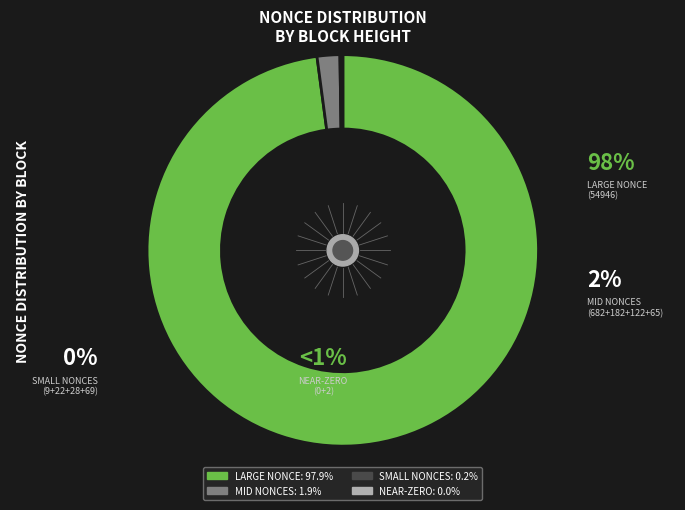

What percentage is NOT represented by 146701?

100.0%